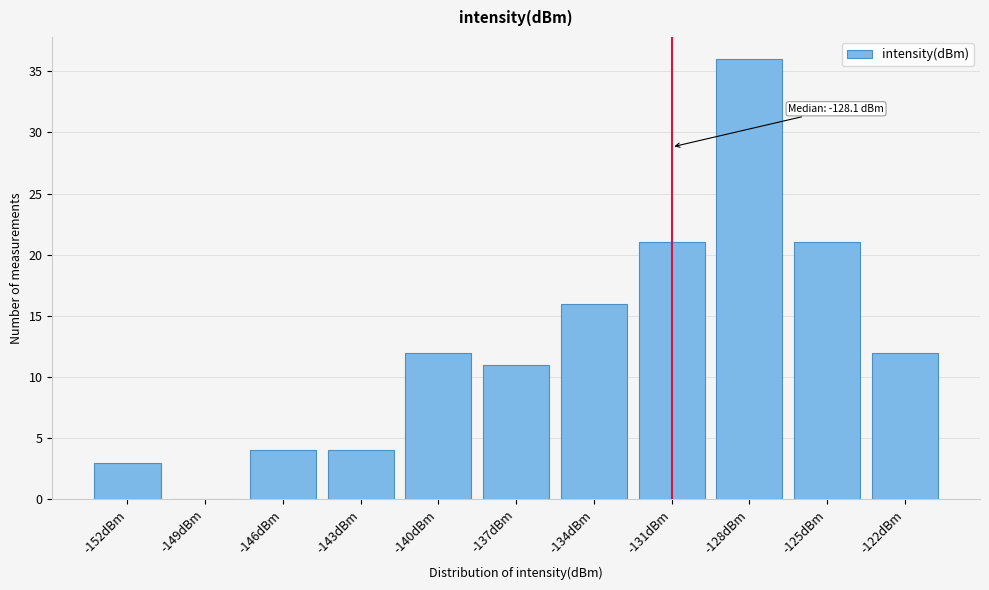

Reading left to right, transcribe all the data shown in this chart.

-152dBm=3	-149dBm=0	-146dBm=4	-143dBm=4	-140dBm=12	-137dBm=11	-134dBm=16	-131dBm=21	-128dBm=36	-125dBm=21	-122dBm=12